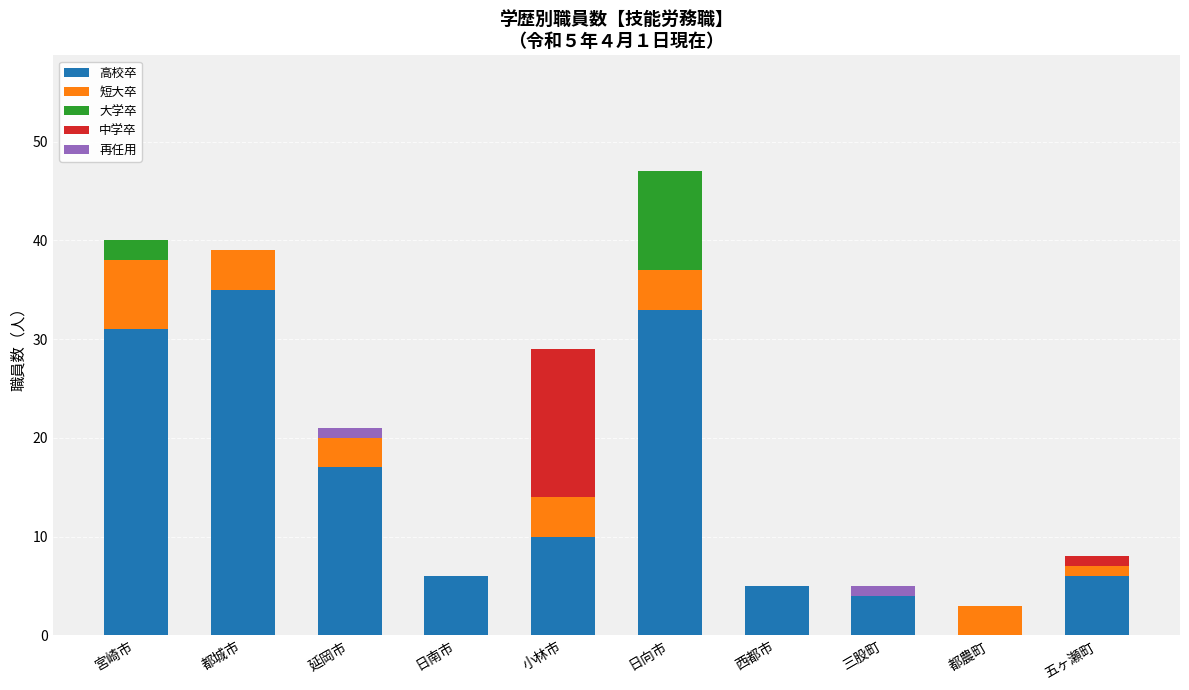

What are all the series names shown in the legend?

高校卒, 短大卒, 大学卒, 中学卒, 再任用